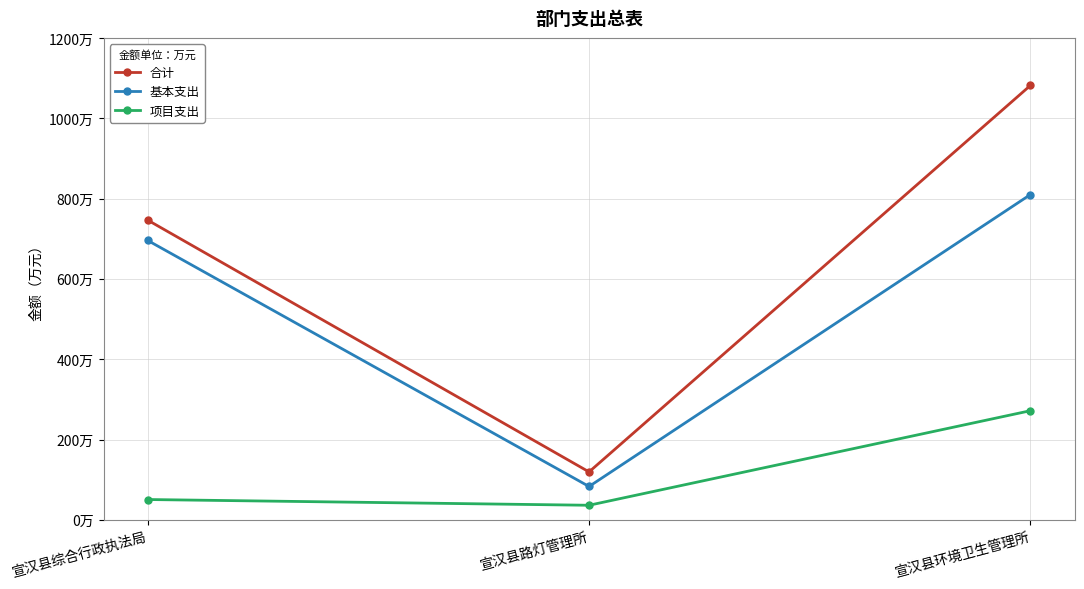

The 合计 series shows 1081.7 at 宣汉县环境卫生管理所. True or false?

True